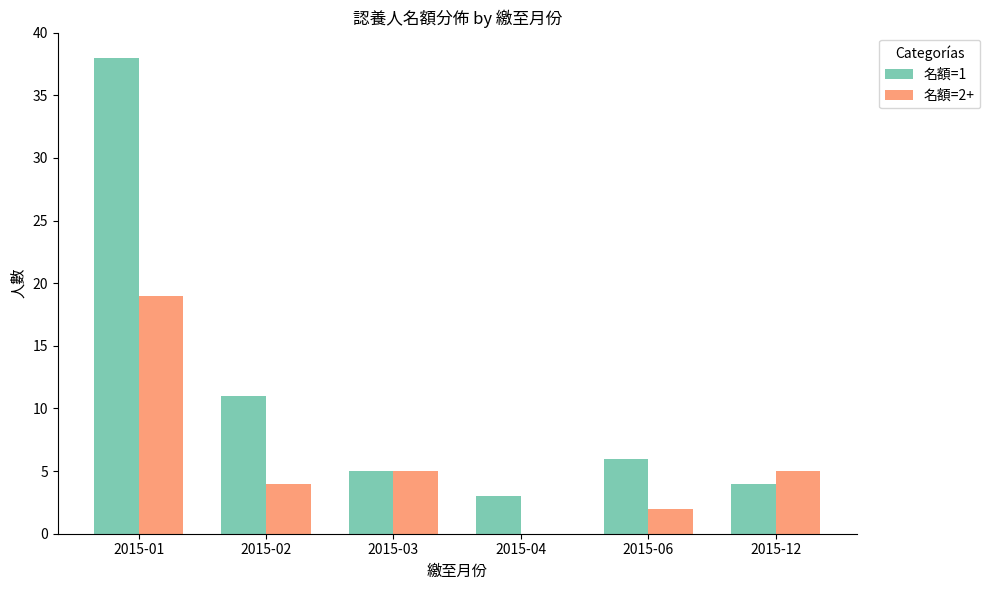

True or false: 名額=1 has a value of 4 at 2015-12.

True